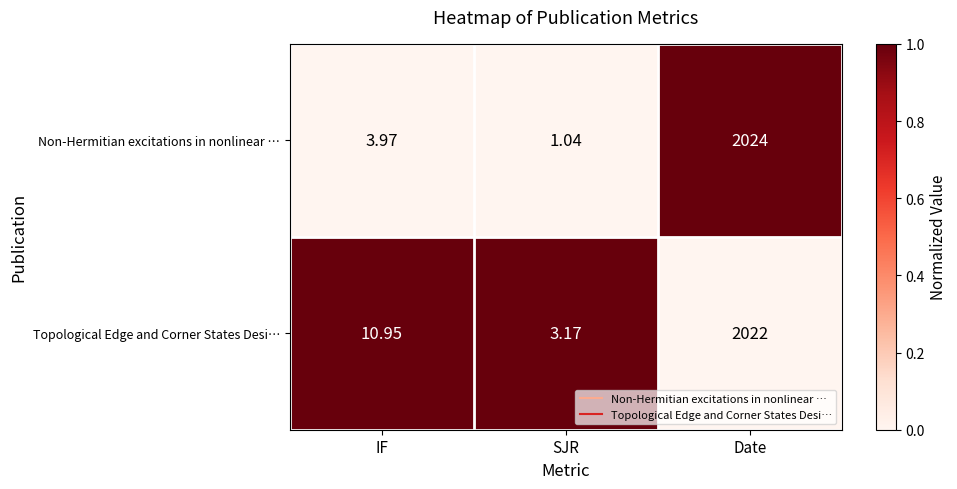

Is the value of Non-Hermitian excitations in nonlinear … at Date greater than the value of Topological Edge and Corner States Desi… at SJR?

Yes